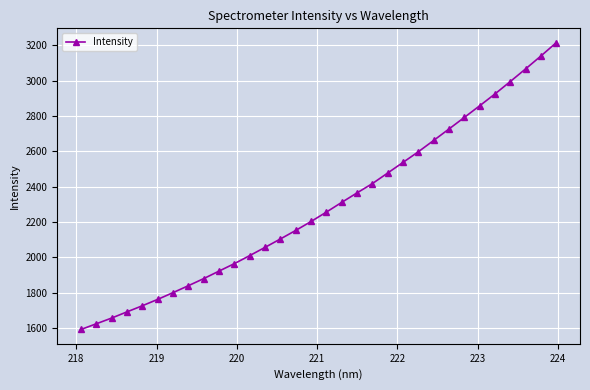

What is the value of the 12th point from the left?

2010.4